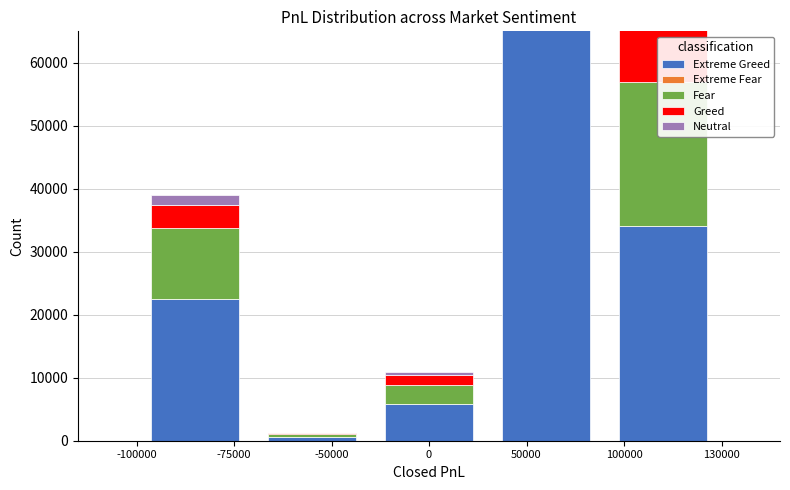

What is the value of the Extreme Greed bar at the 5th from the left?

34018.0